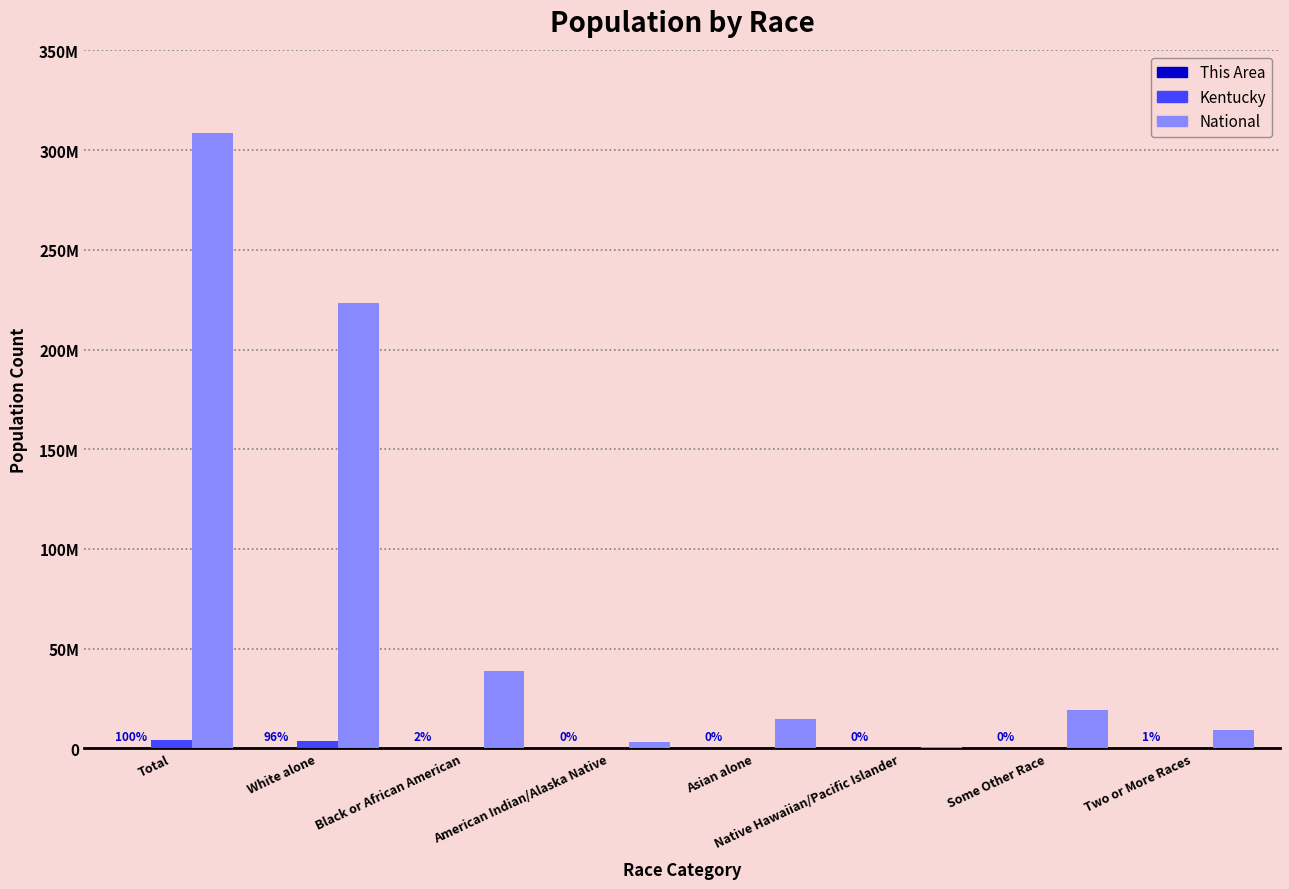

Reading left to right, transcribe all the data shown in this chart.

This Area: 18642	17828	395	62	42	2	78	235
Kentucky: 4339367	3809537	337520	10120	48930	2501	55551	75208
National: 308745538	223553265	38929319	2932248	14674252	540013	19107368	9009073